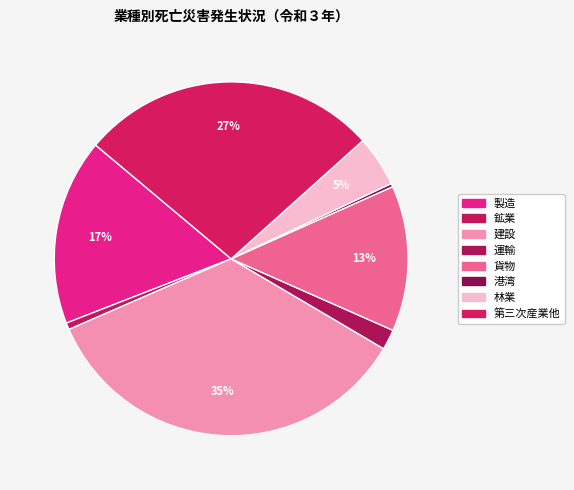

Between 建設 and 運輸, which is larger?

建設